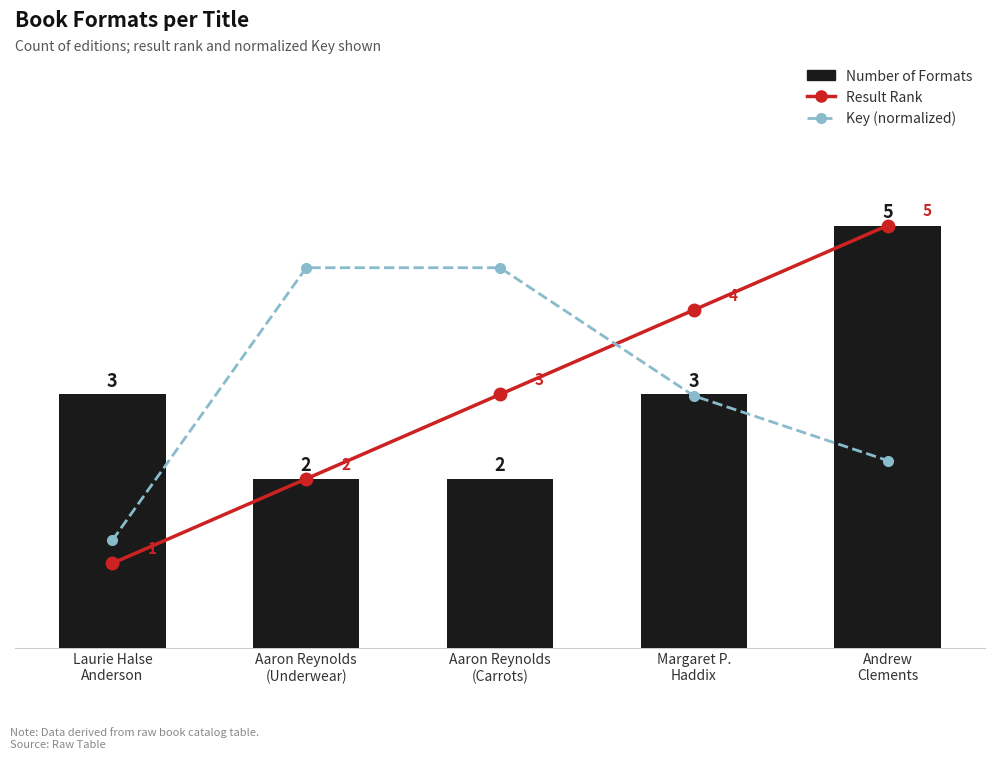

What is the smallest value displayed?

1.0